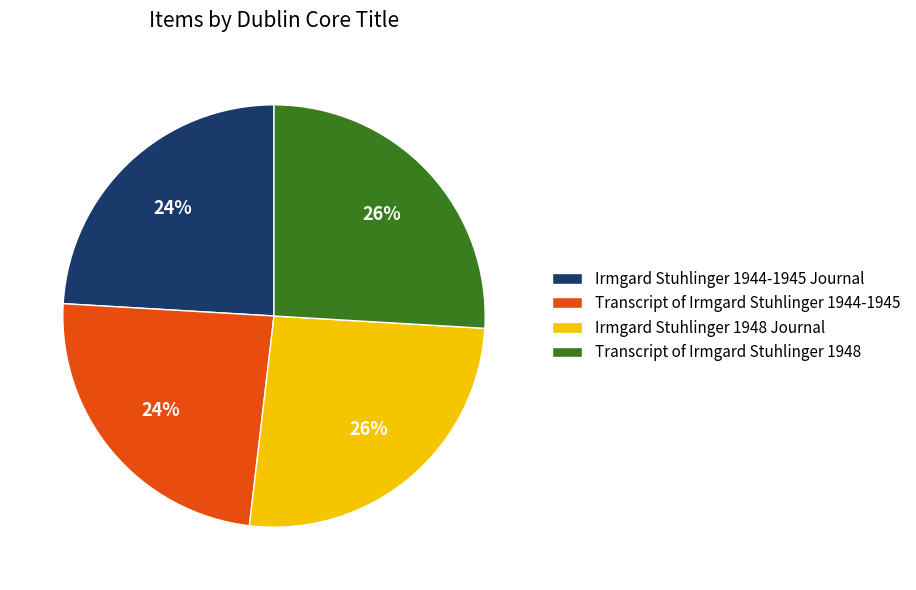

Combined, do Irmgard Stuhlinger 1944-1945 Journal and Transcript of Irmgard Stuhlinger 1944-1945 account for over 50%?

No